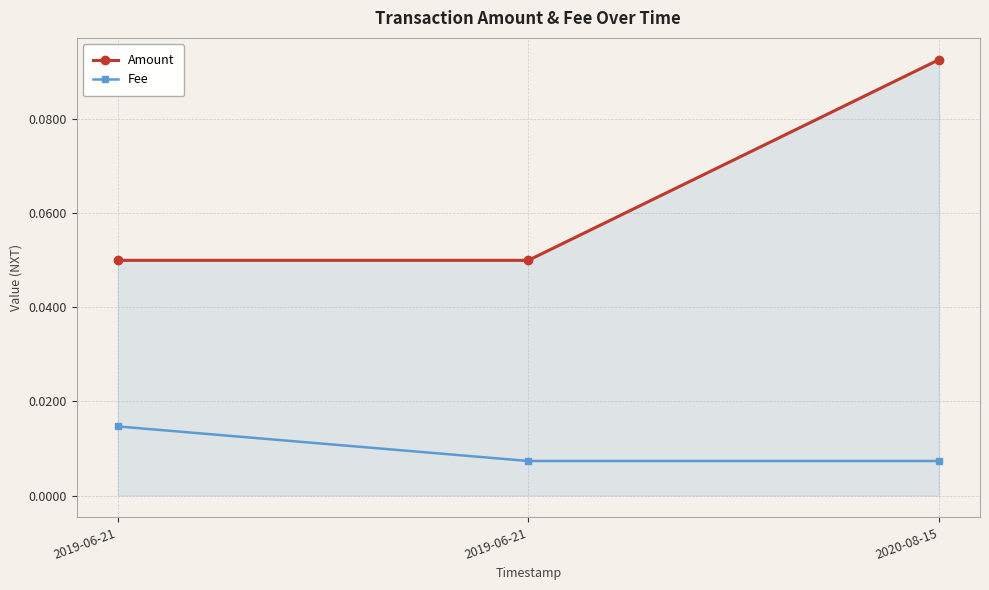

Reading left to right, transcribe all the data shown in this chart.

Amount: 0.1	0.1	0.1
Fee: 0.0	0.0	0.0